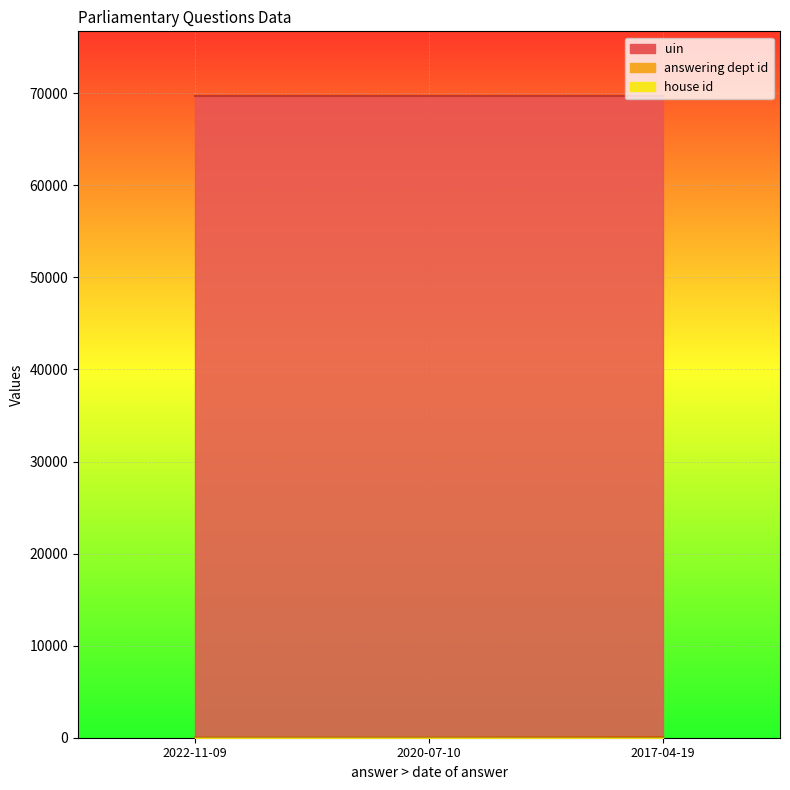

Does the chart display data point markers on the line(s)?

No